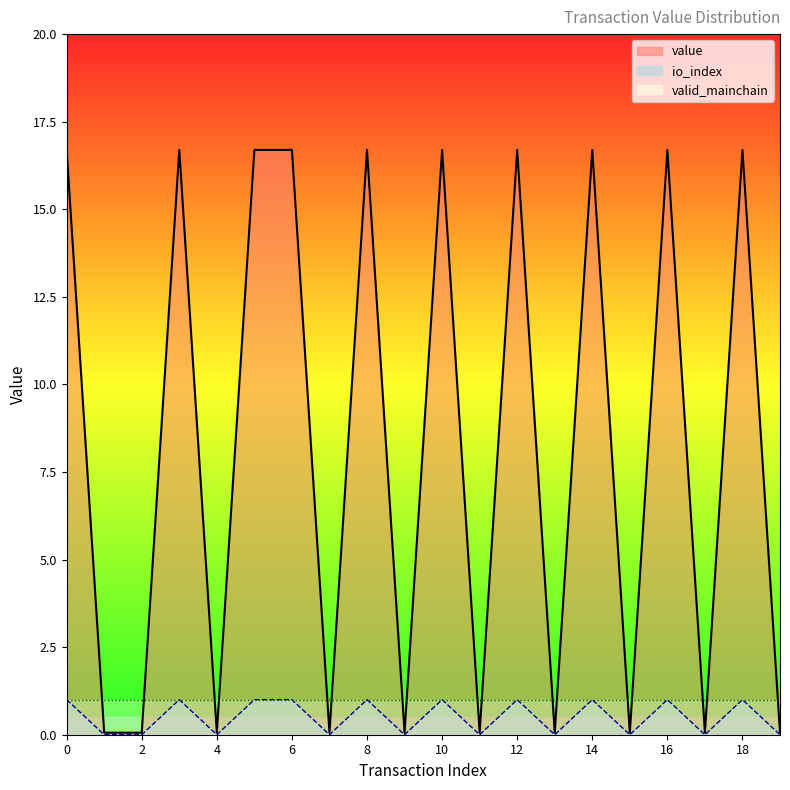

In value, how many points are lower than both neighbors (excluding endpoints)?

7